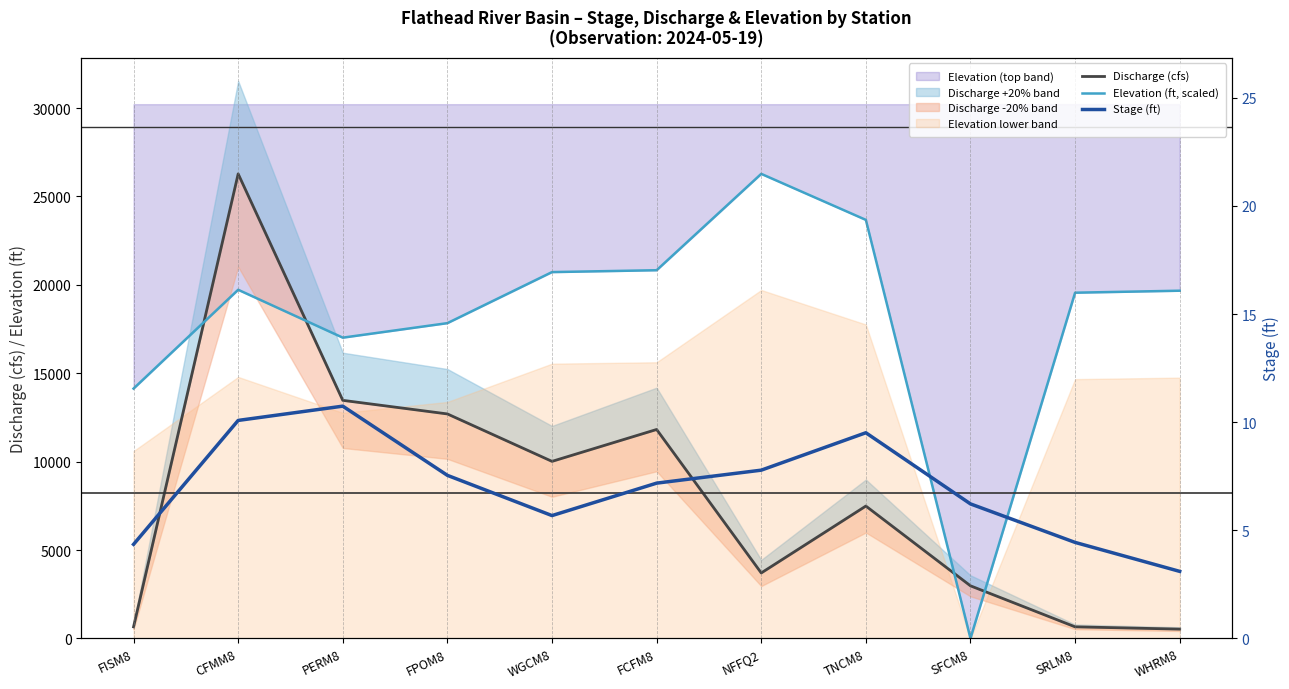

True or false: Stage (ft) and Discharge (cfs) intersect in this chart.

False